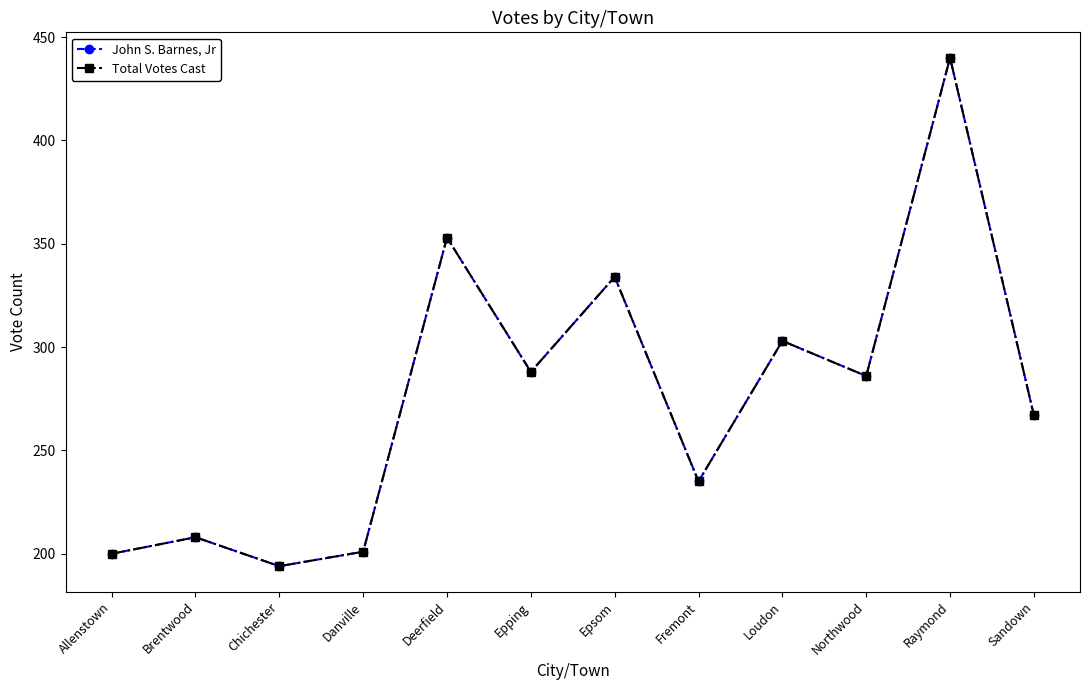

Is the value of John S. Barnes, Jr at Allenstown greater than the value of Total Votes Cast at Epping?

No